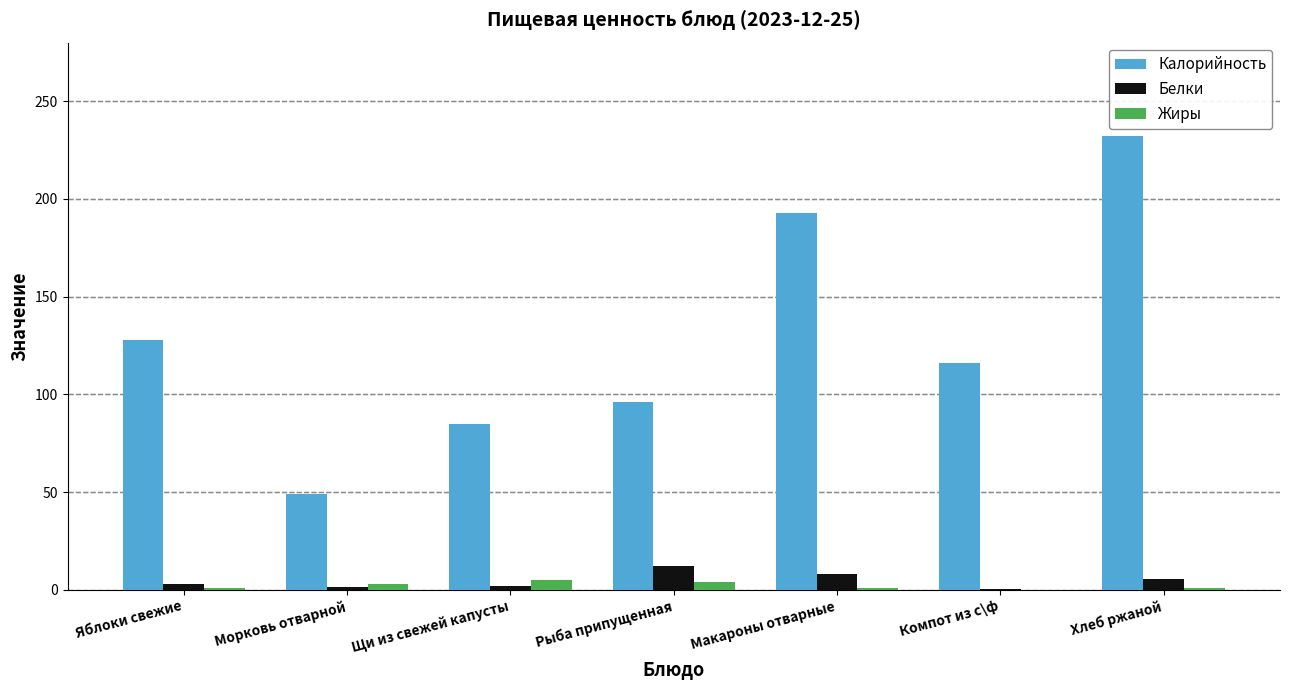

At which category is the sum across all series the highest?

Хлеб ржаной